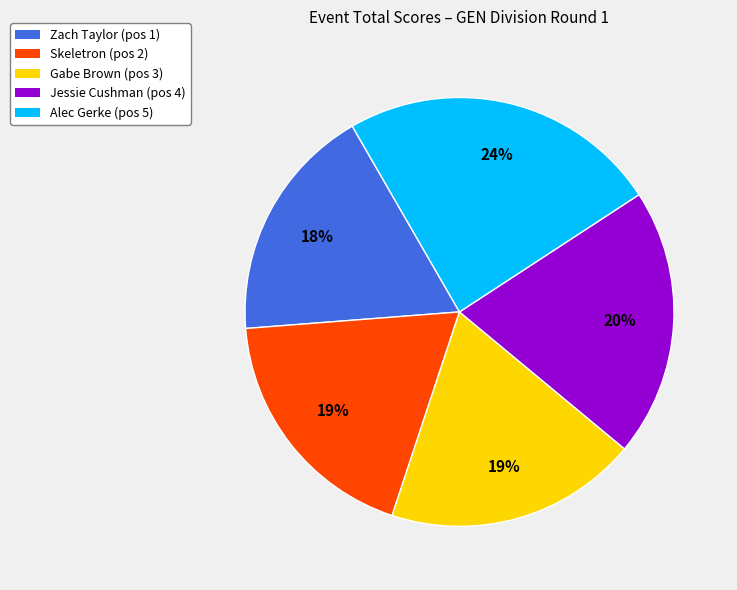

Is there any slice that represents more than half of the pie?

No